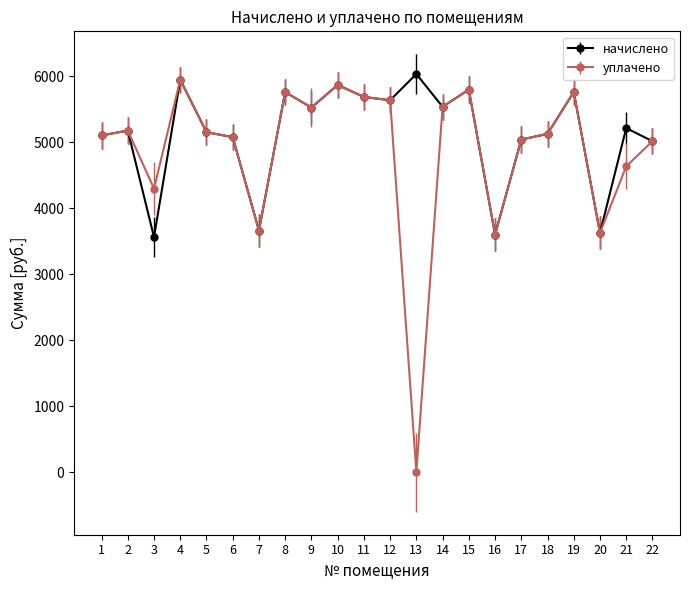

Which label corresponds to the smallest value in the chart?

13